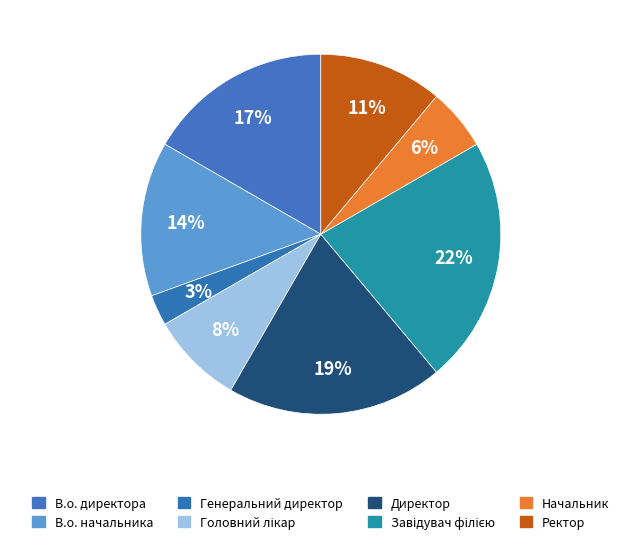

Combined, do Завідувач філією and В.о. начальника account for over 50%?

No